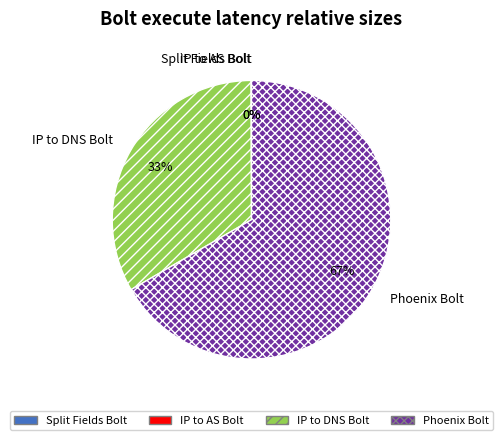

What is the majority slice?

Phoenix Bolt